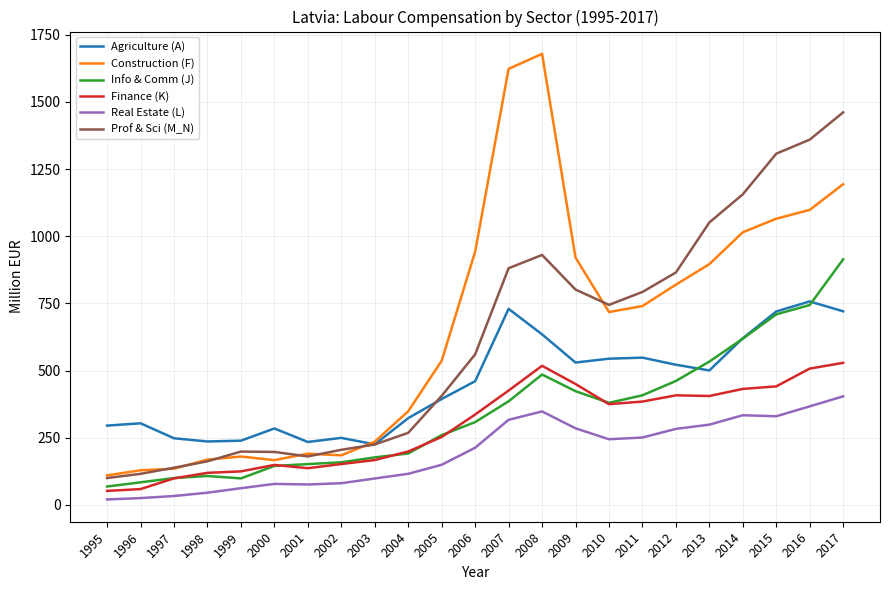

What is the spread (max minus min) of values at 2002?

168.7